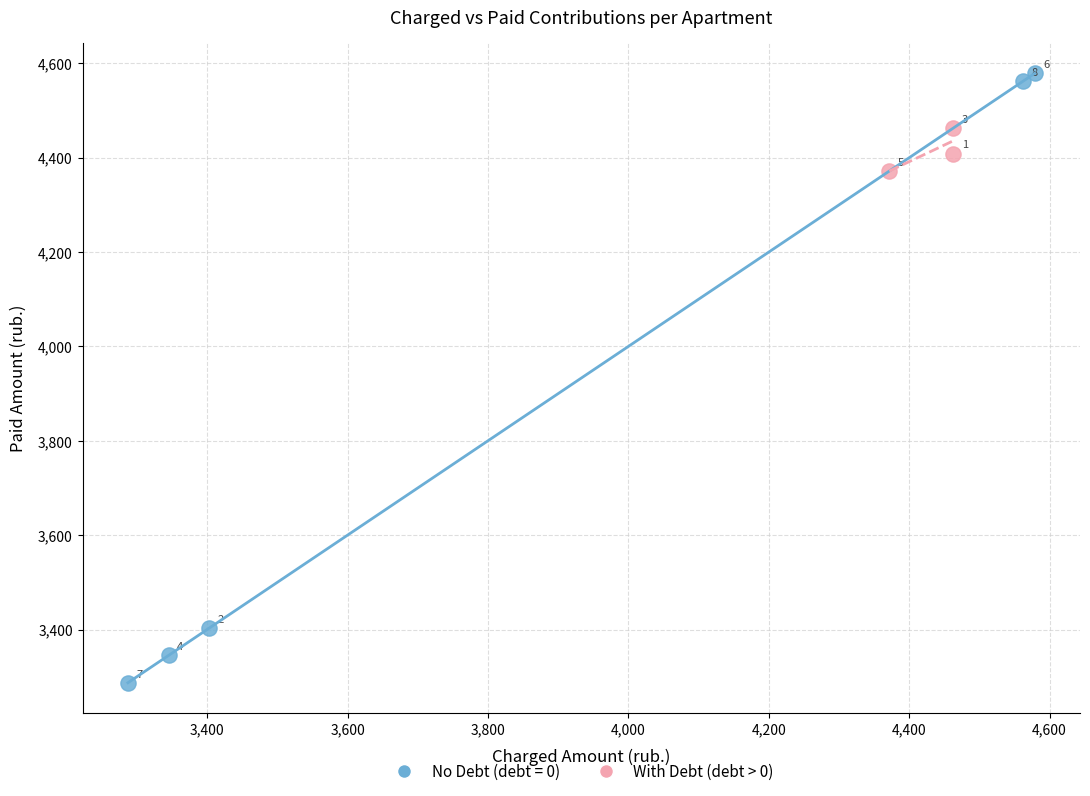

Which series has the widest spread of Y values?

No Debt (debt = 0)